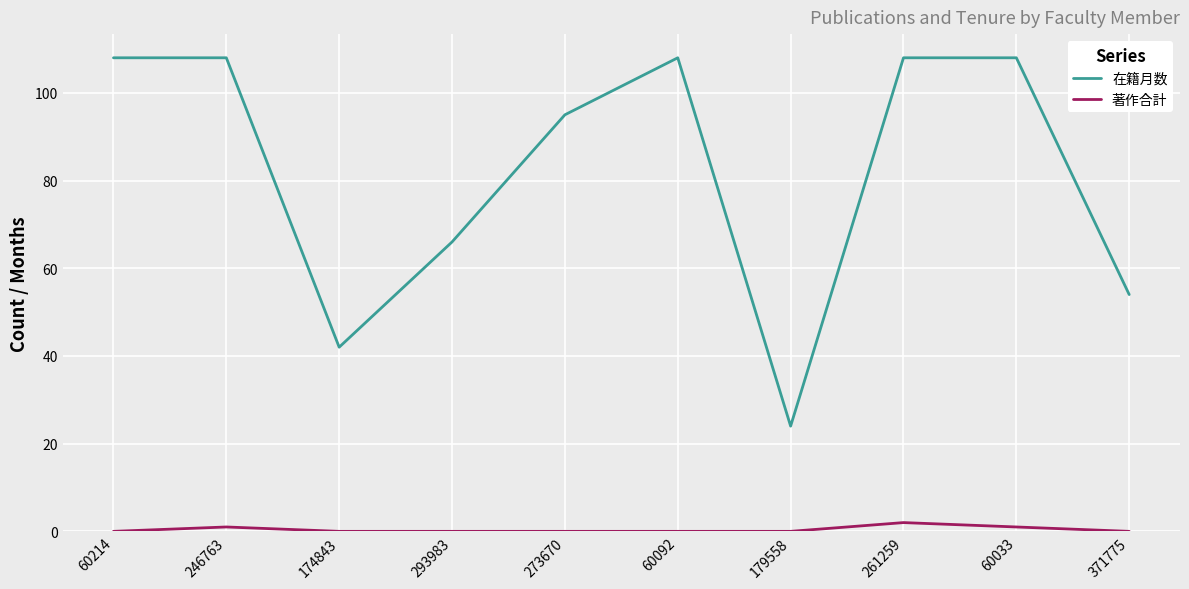

What is the total value across all series at 60214?

108